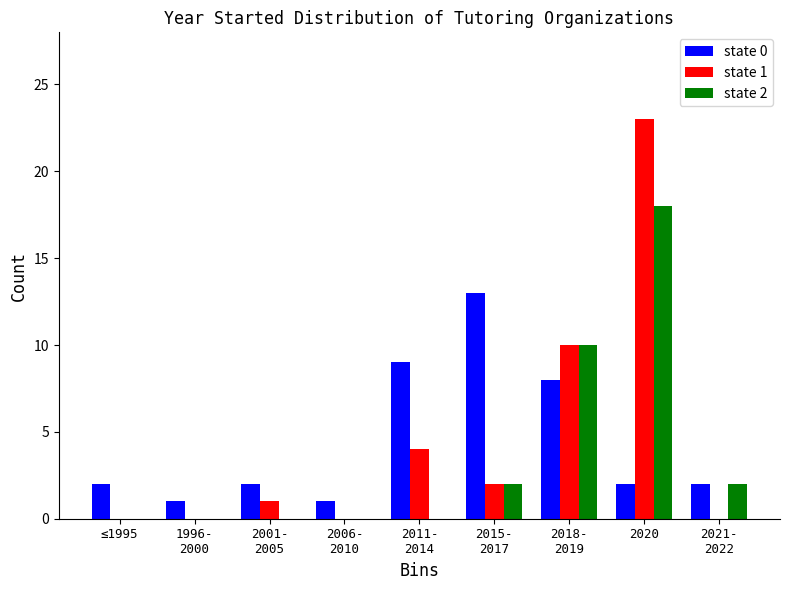

At which category is the sum across all series the highest?

2020